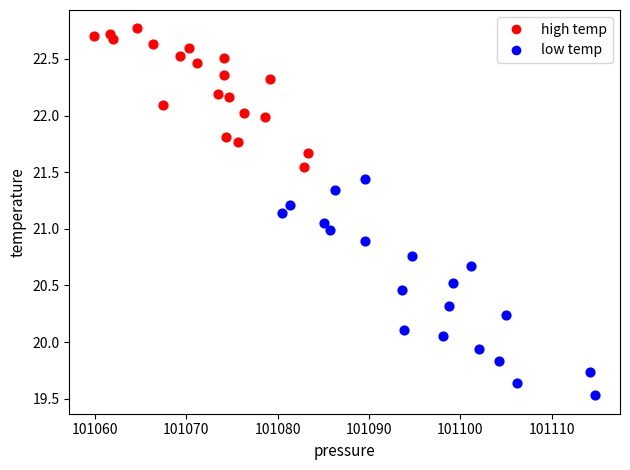

Which series reaches the minimum Y coordinate?

low temp